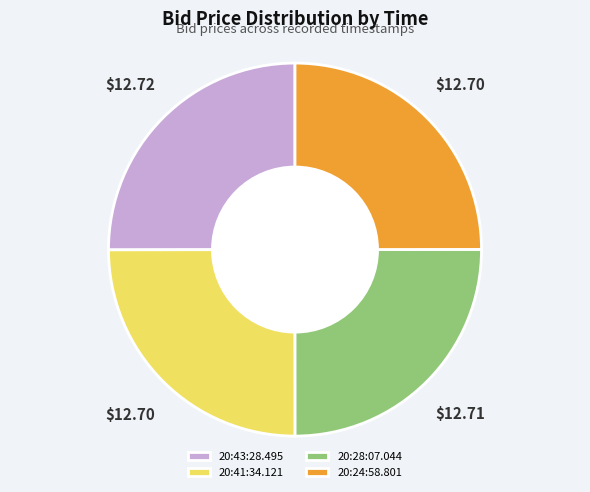

Does 20:41:34.121 account for over 50% of the chart?

No